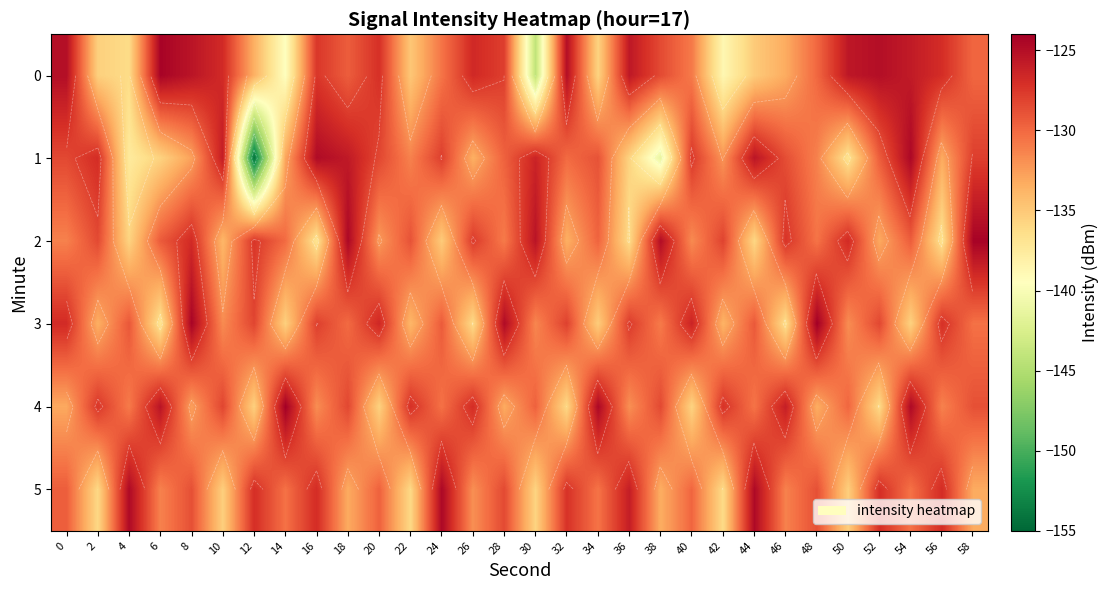

What is the sum of all 1 values?

-3934.3